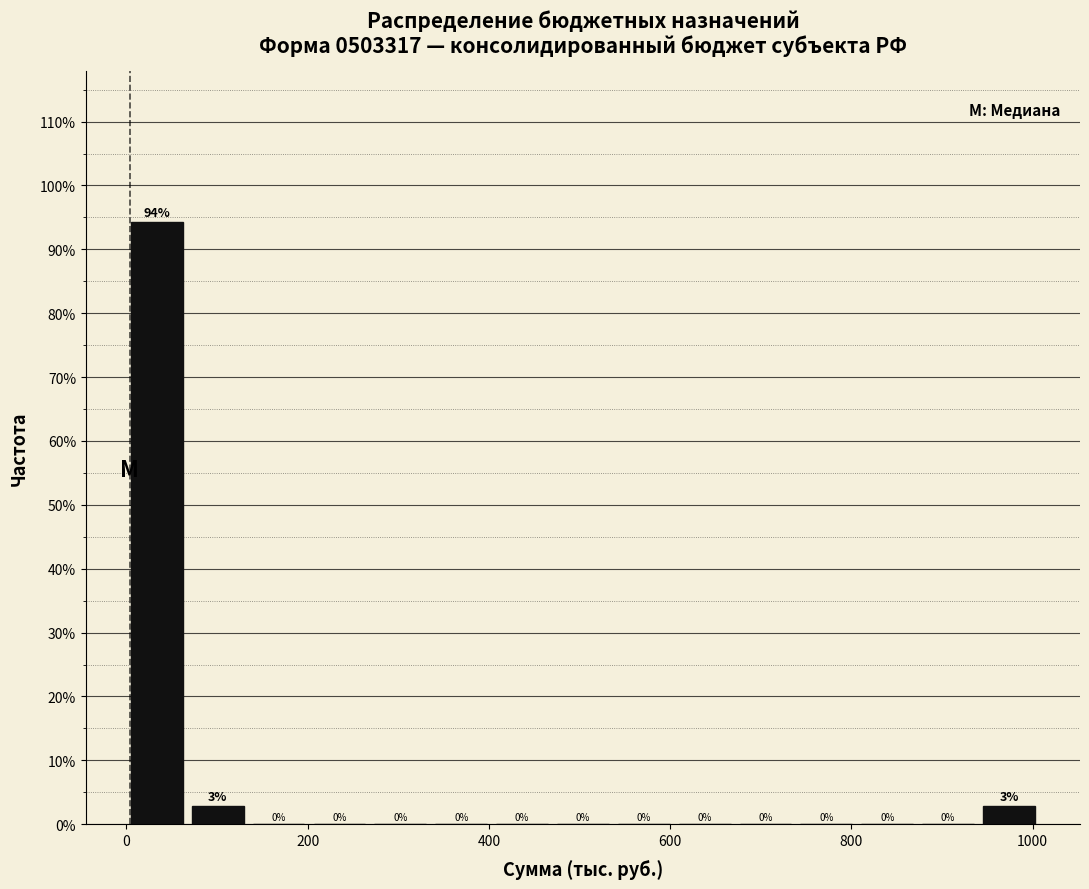

Read against the x-axis, roughly where is the centre of the tallest bar?

40